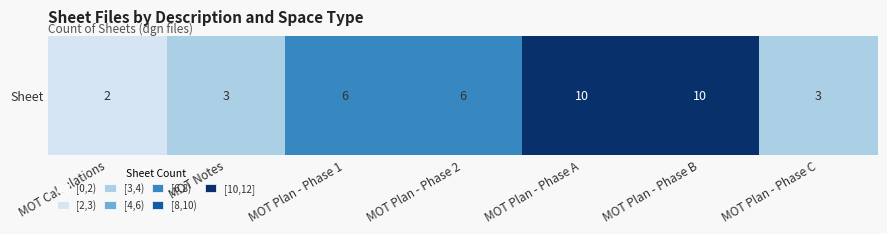

List the labels in order of value, largest first.

MOT Plan - Phase A, MOT Plan - Phase B, MOT Plan - Phase 1, MOT Plan - Phase 2, MOT Notes, MOT Plan - Phase C, MOT Calculations